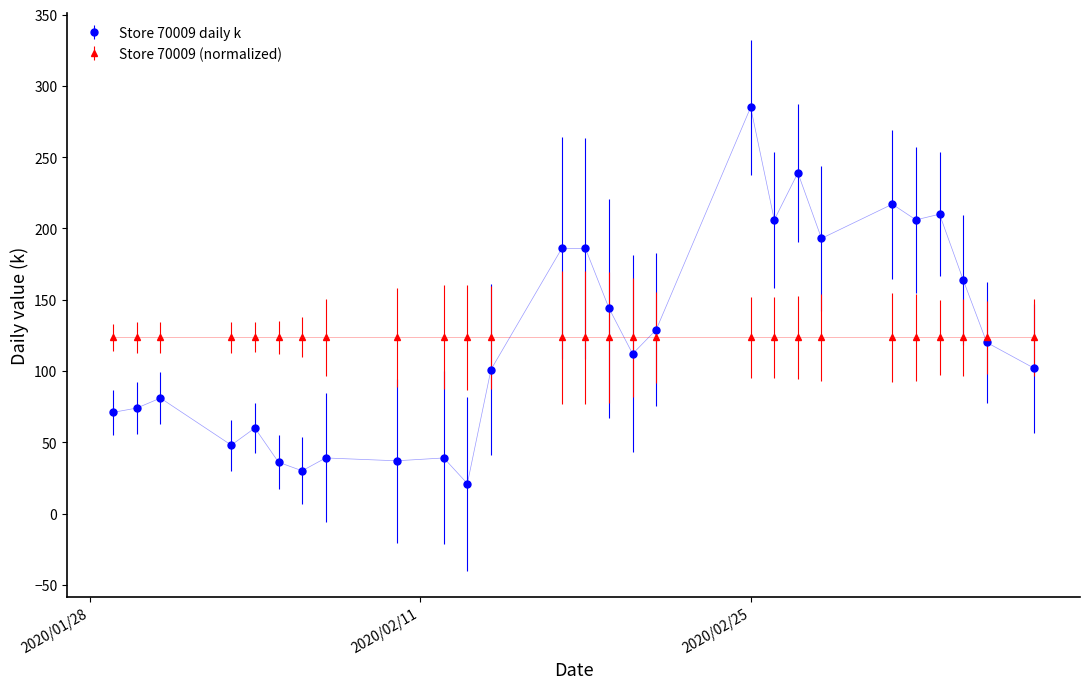

True or false: Store 70009 daily k has more than 1 points higher than both neighbors.

True